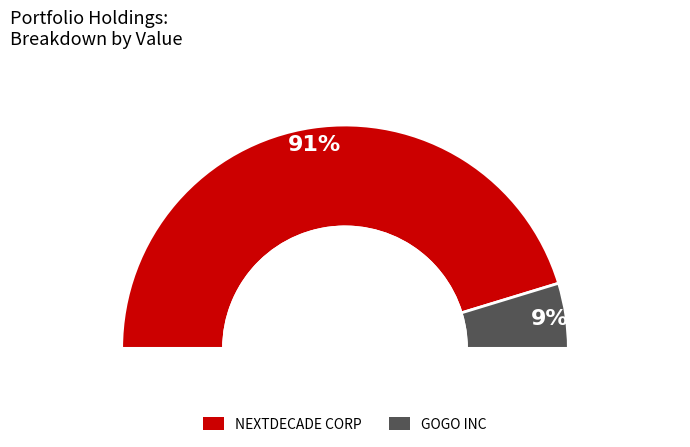

What is the majority slice?

NEXTDECADE CORP